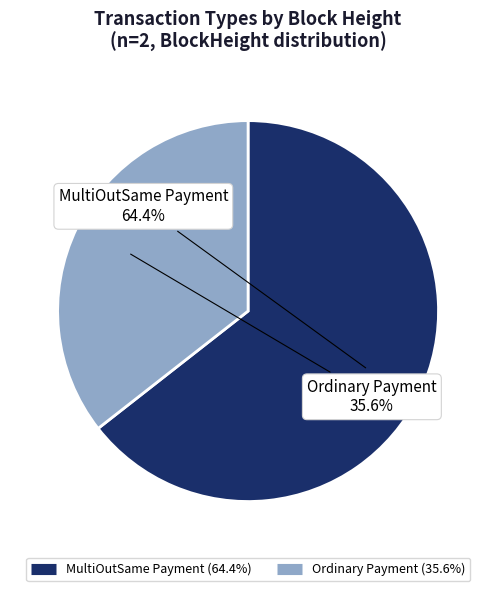

How many segments does this pie chart have?

2